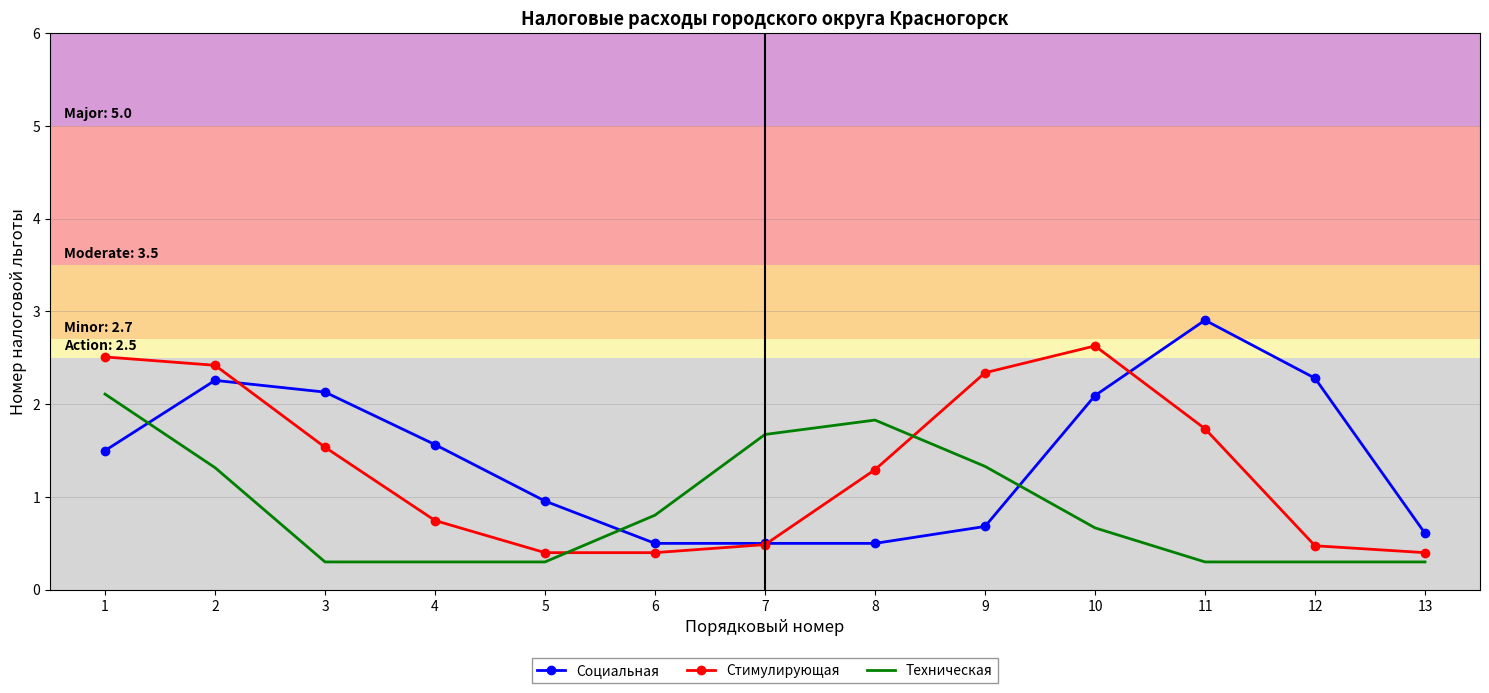

How many intersections are there between Социальная and Стимулирующая?

3